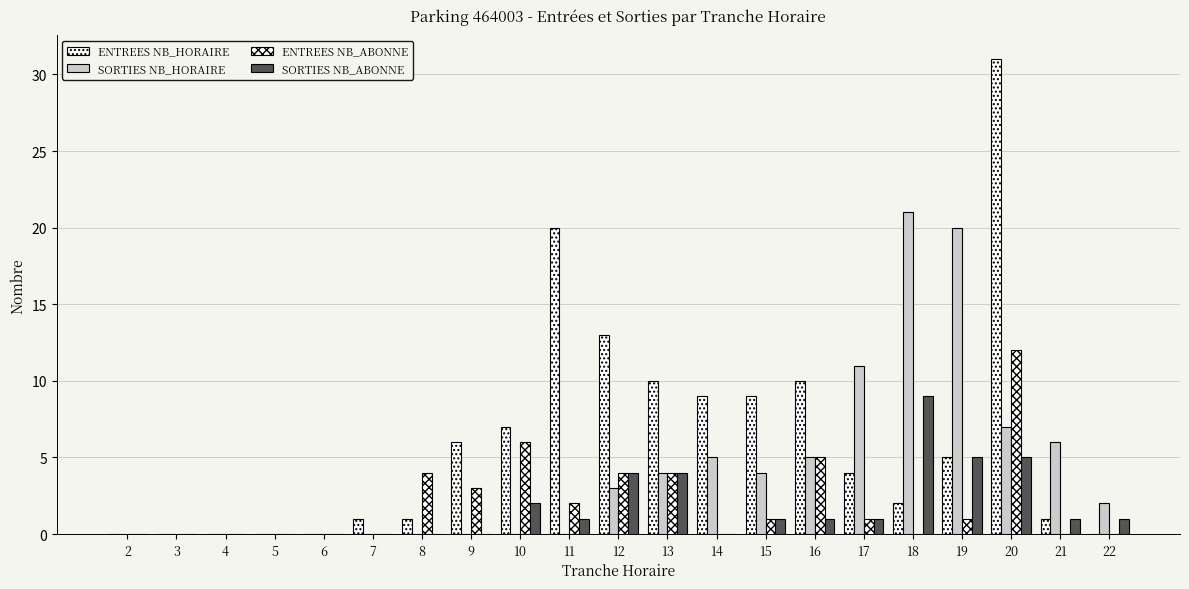

How many groups of bars are there?

21